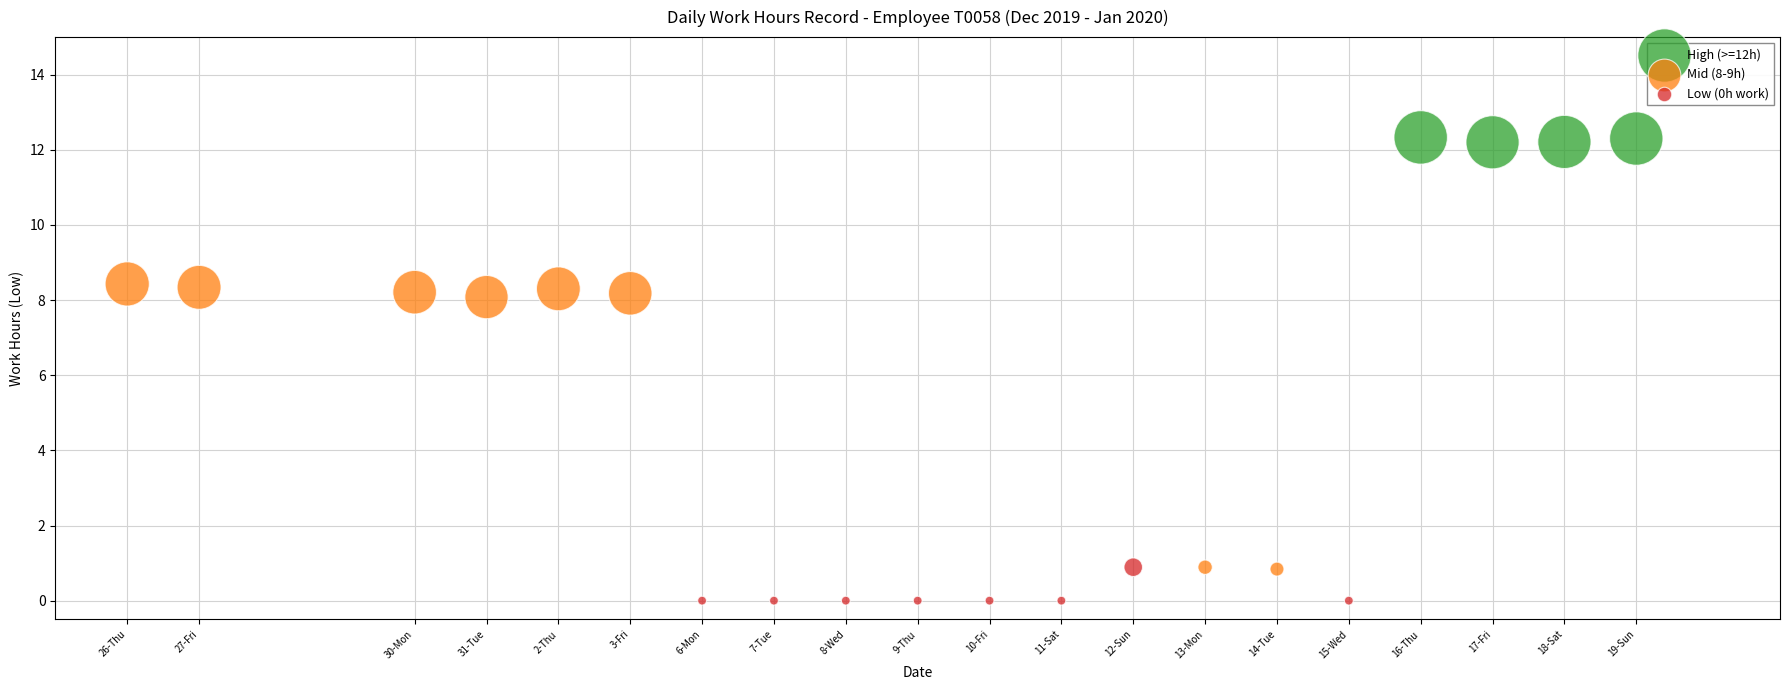

Which series has the largest Y range (max minus min)?

Mid (8-9h)